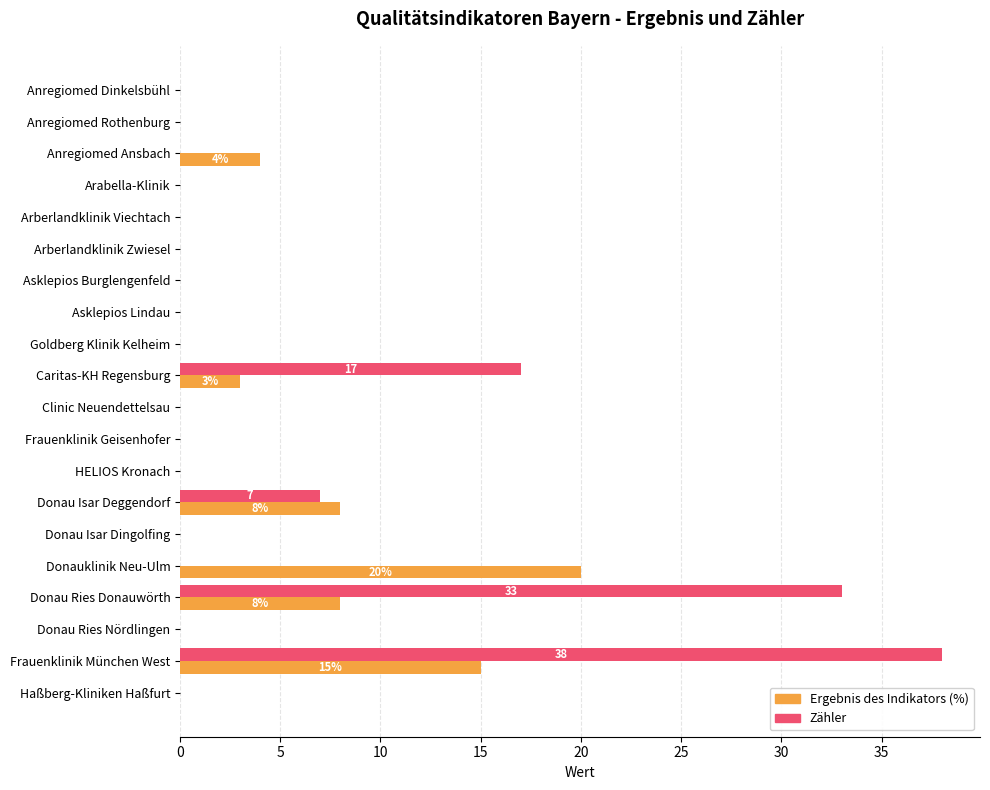

Which series changed the most between Goldberg Klinik Kelheim and Donau Ries Donauwörth?

Zähler